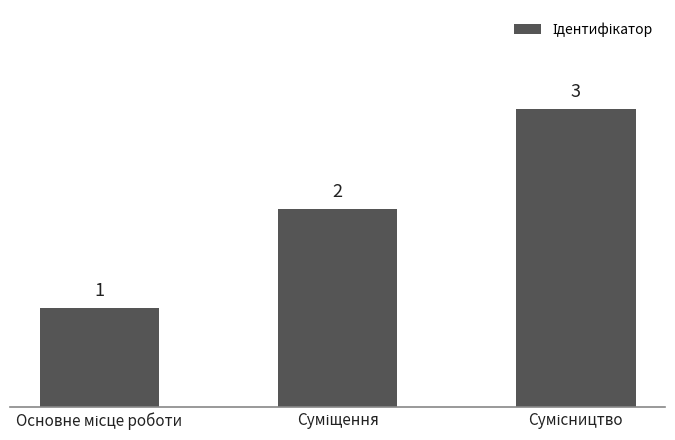

What is the value of the 1st bar from the left?

1